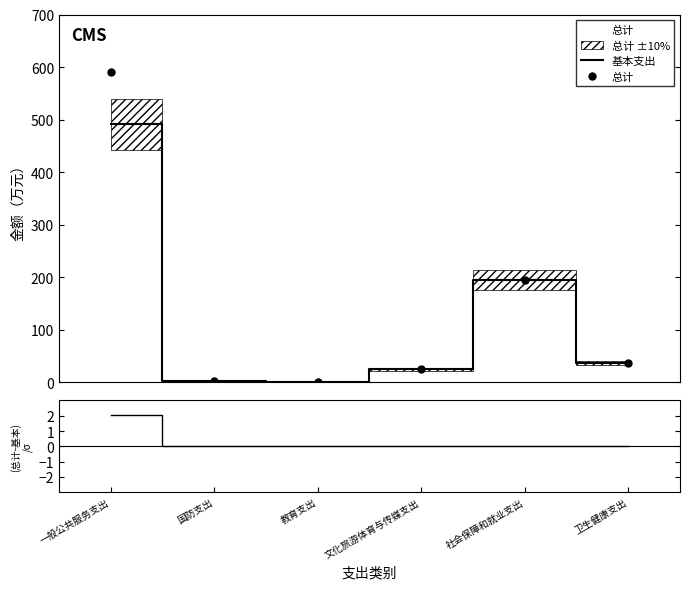

At which category is the sum across all series the highest?

一般公共服务支出